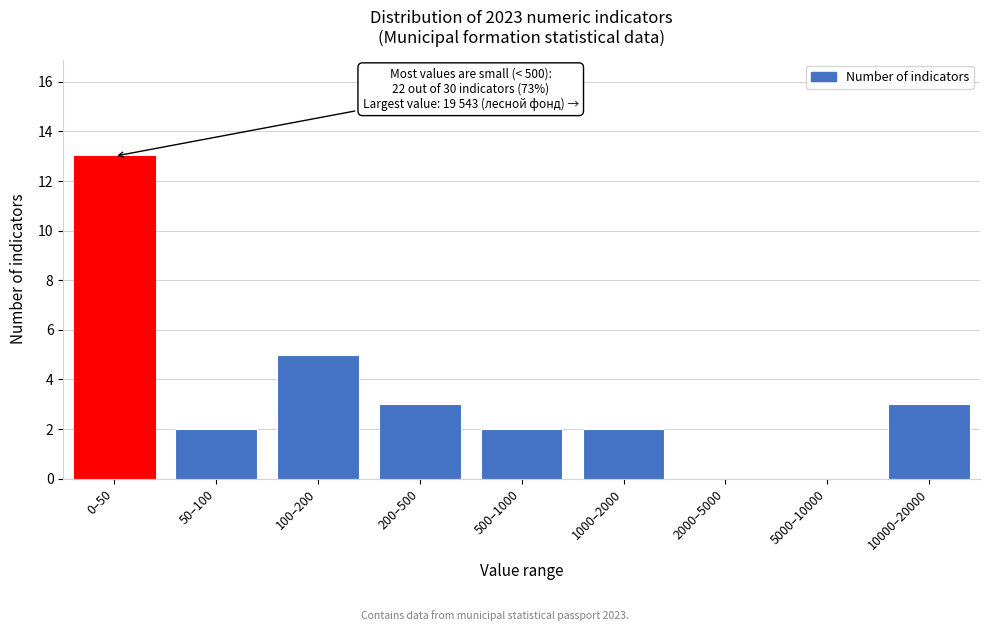

Reading left to right, transcribe all the data shown in this chart.

0–50=13	50–100=2	100–200=5	200–500=3	500–1000=2	1000–2000=2	2000–5000=0	5000–10000=0	10000–20000=3